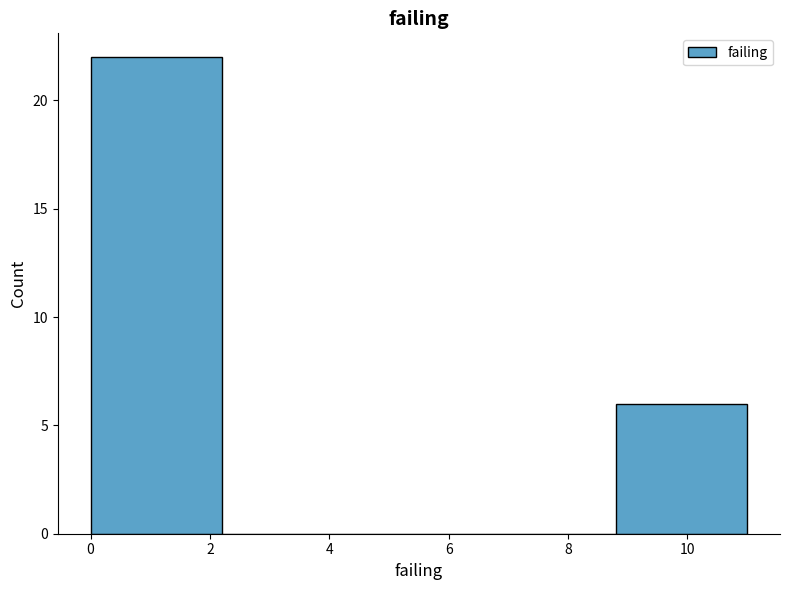

How tall is the bar that spans 8.8 to 11.0 on the x-axis? The values are not printed on the chart, so give them approximately, as read against the axis.

6